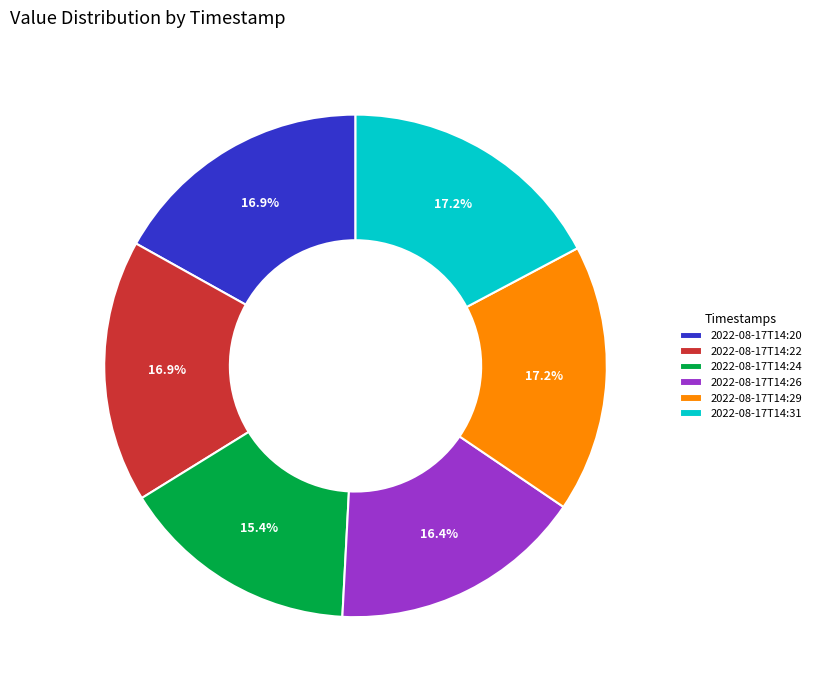

Combined, do 2022-08-17T14:31 and 2022-08-17T14:22 account for over 50%?

No